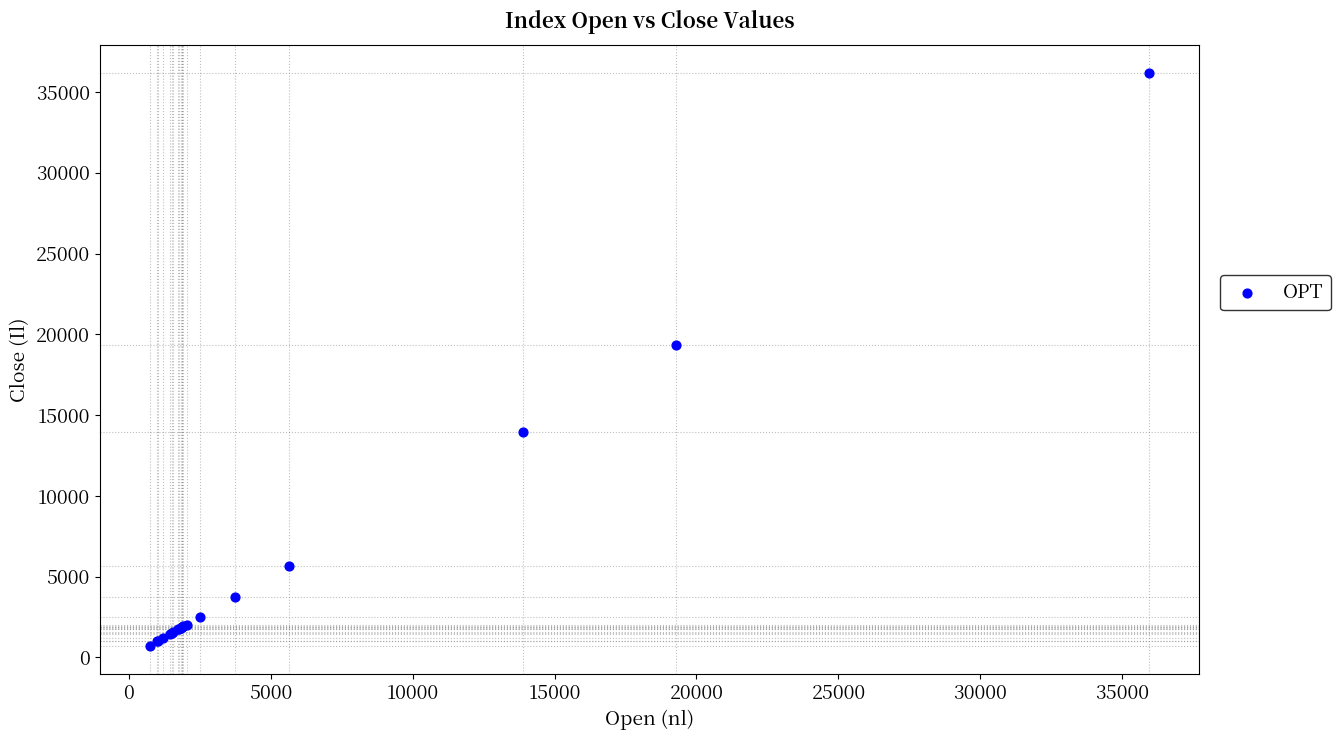

What Y value in the scatter plot is closest to 18452?

19339.6